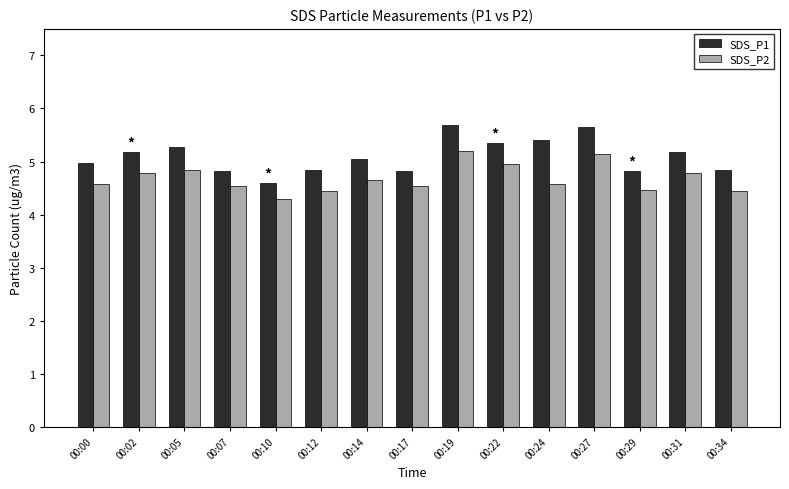

True or false: SDS_P2 has a value of 4.7 at 00:14.

True